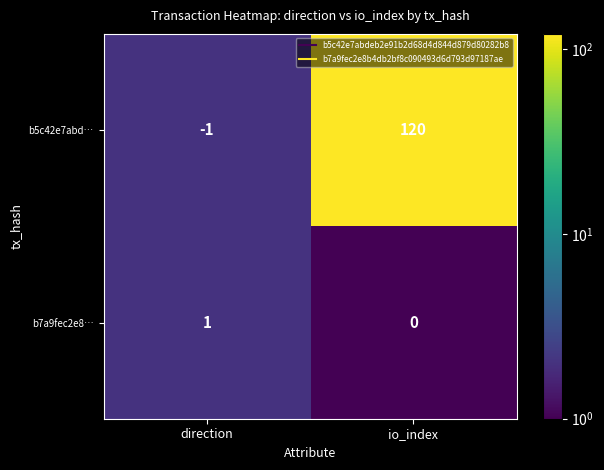

Reading left to right, list all the values displayed in this chart.

b5c42e7abd…: direction=-1	io_index=120
b7a9fec2e8…: direction=1	io_index=0